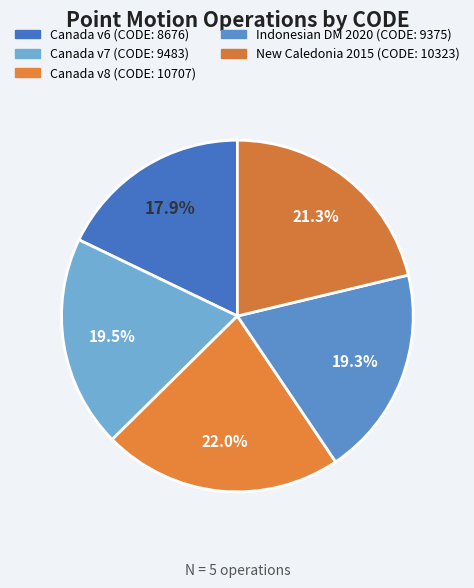

How many slices are in this pie chart?

5